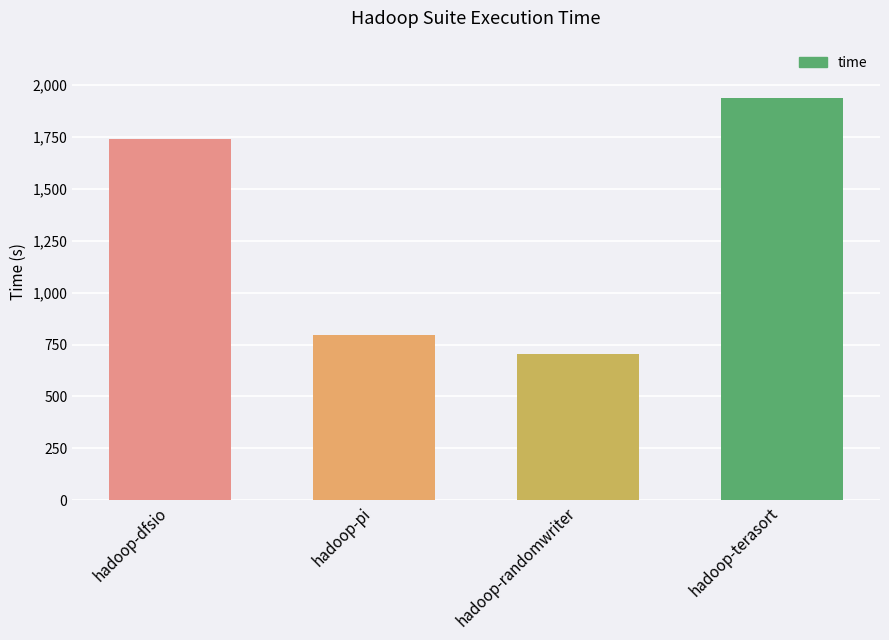

How many data points are less than 1740?

2